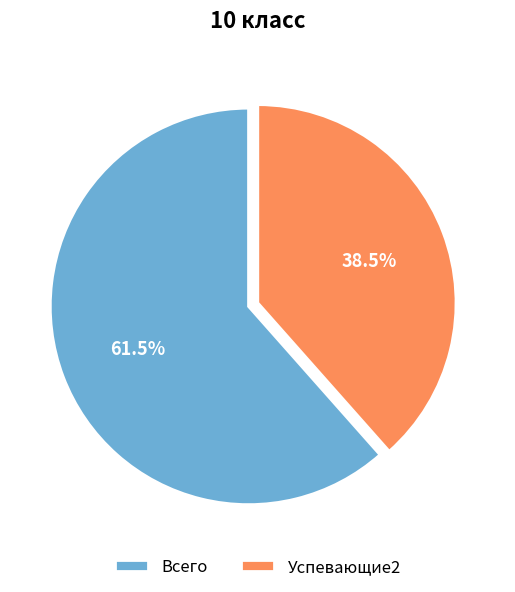

What is the total percentage of Всего and Успевающие2?

100.0%